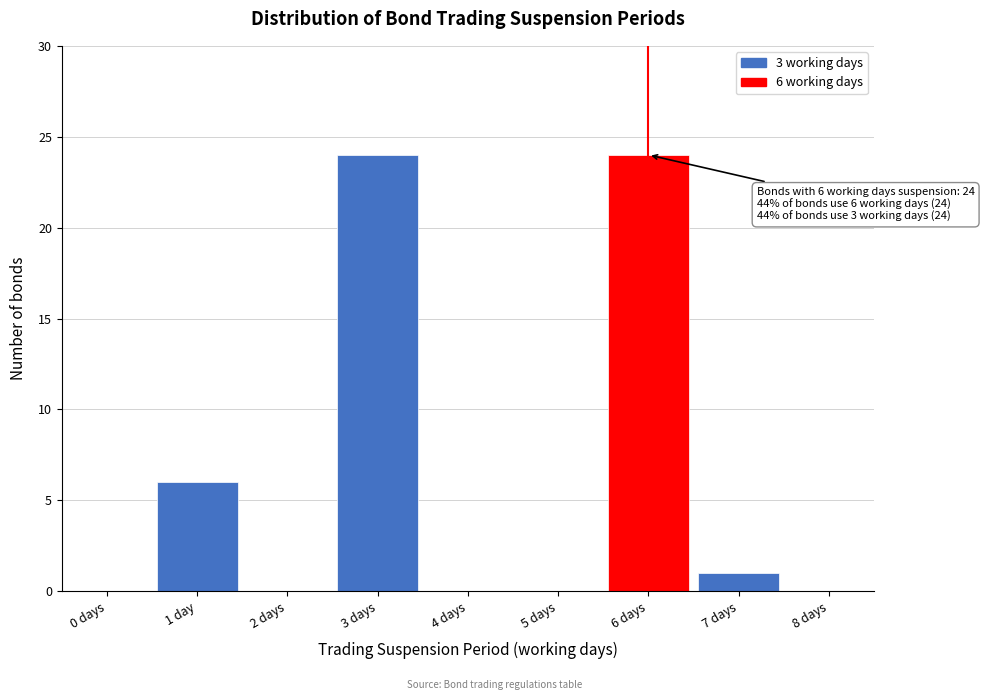

Reading left to right, extract all data points from this chart.

1 day=6	3 days=24	6 days=24	7 days=1